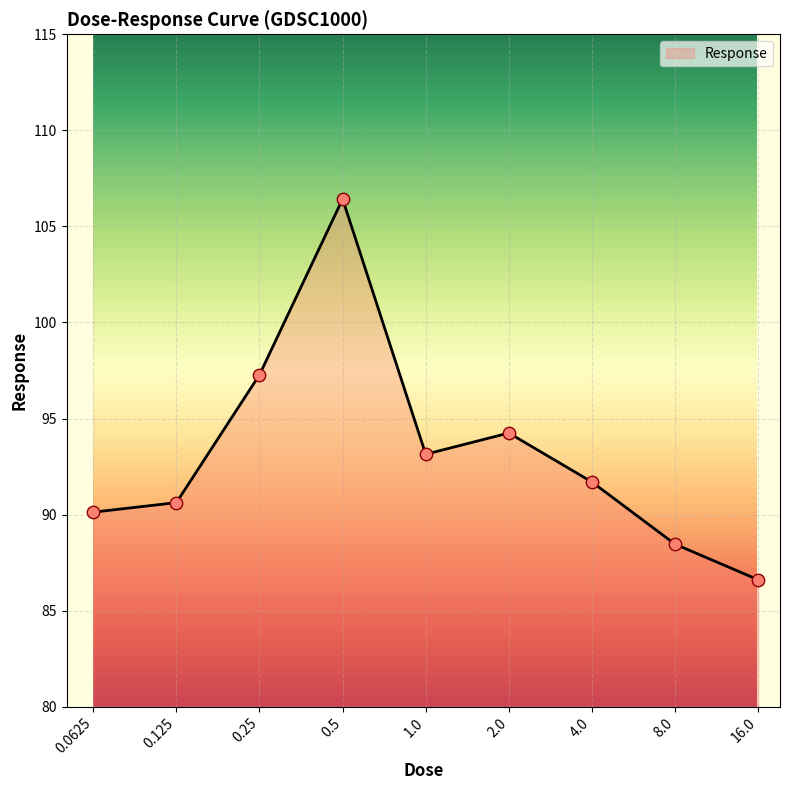

What is the minimum value shown in the chart?

86.6